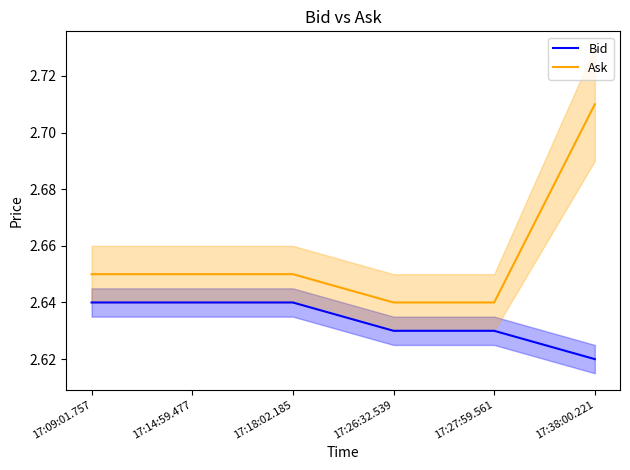

How many Ask values are between 2 and 3?

6